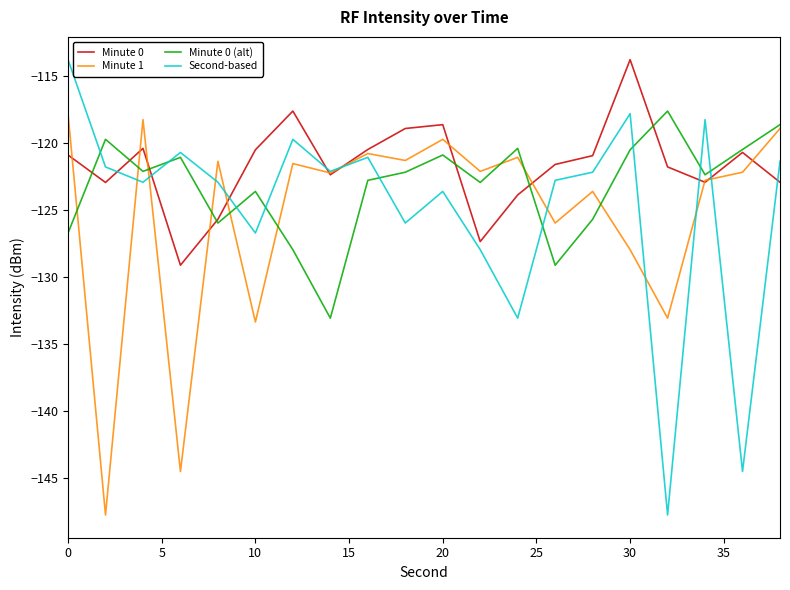

What is the minimum value for Minute 0 (alt)?

-133.0